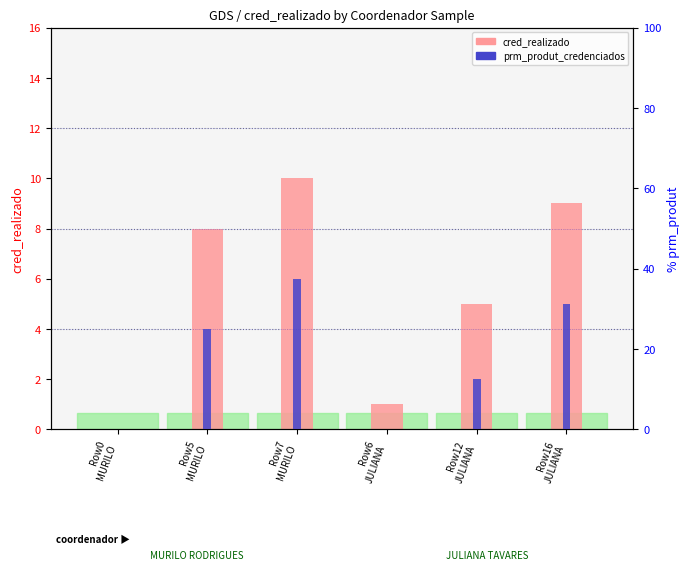

What is the highest value of the prm_produt_credenciados series?

37.5